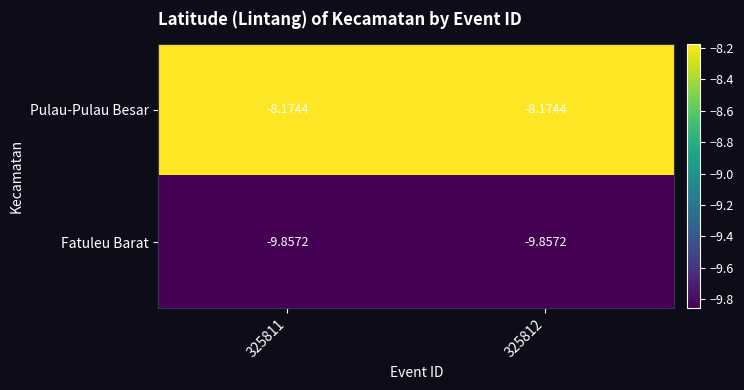

Which series has the largest total across all categories?

Pulau-Pulau Besar